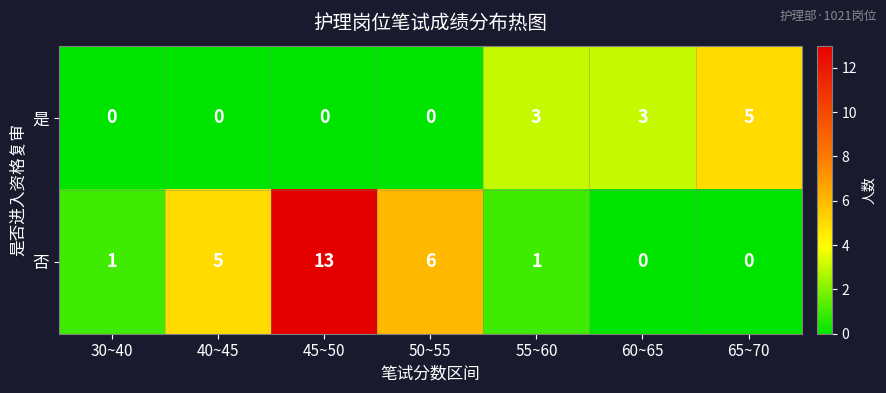

What is the difference between the maximum and minimum values in the 否 series?

13